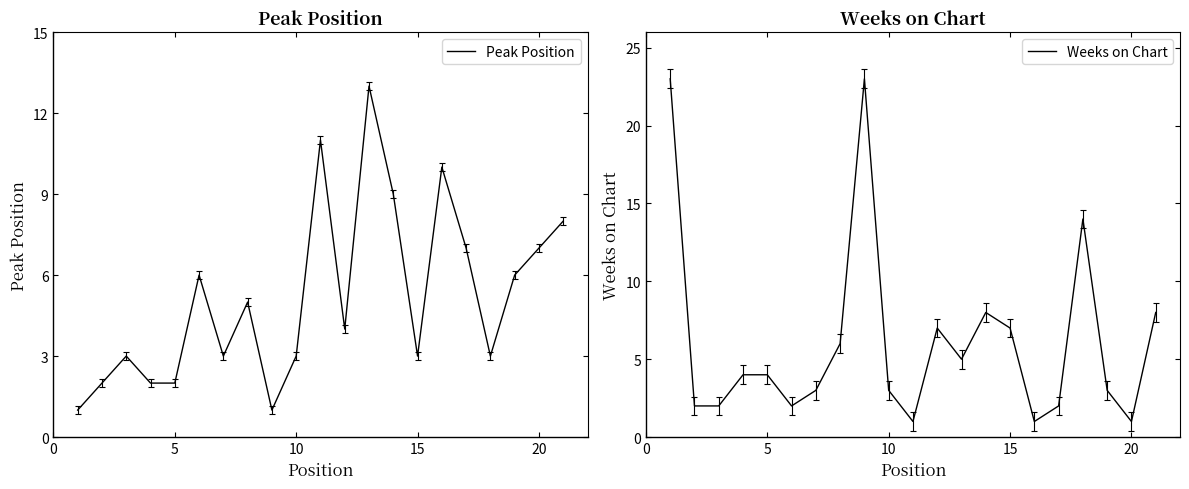

What is the sum of the Weeks on Chart values at 10 and 5?

7